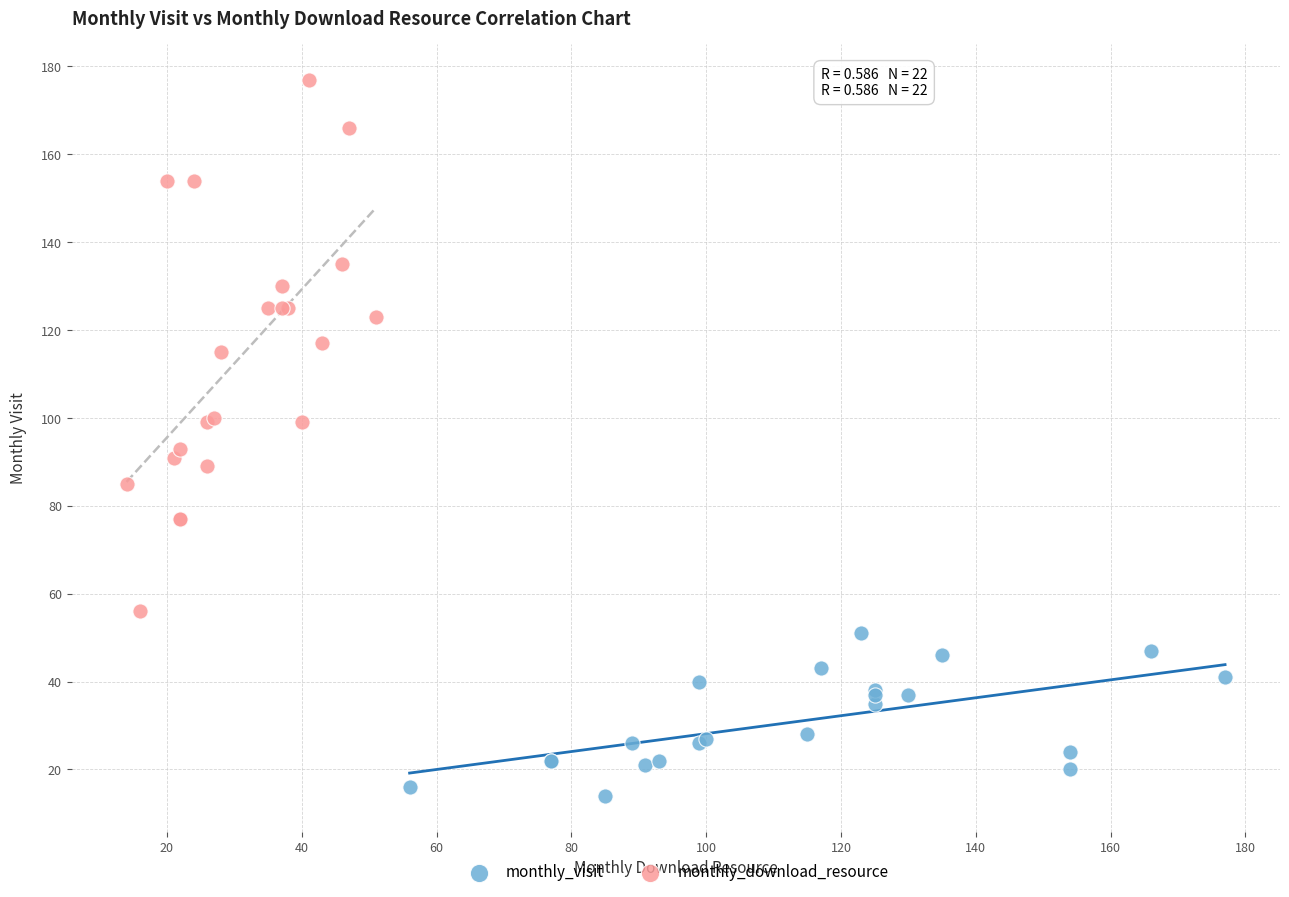

Which series contains the lowest Y value?

monthly_visit